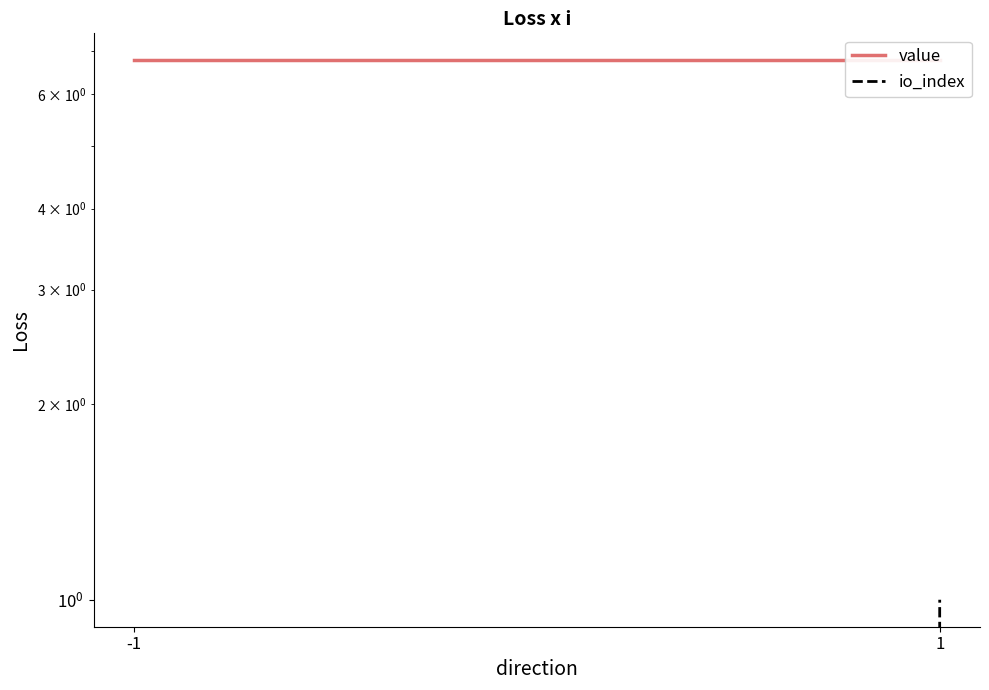

How many lines are shown in the chart?

2